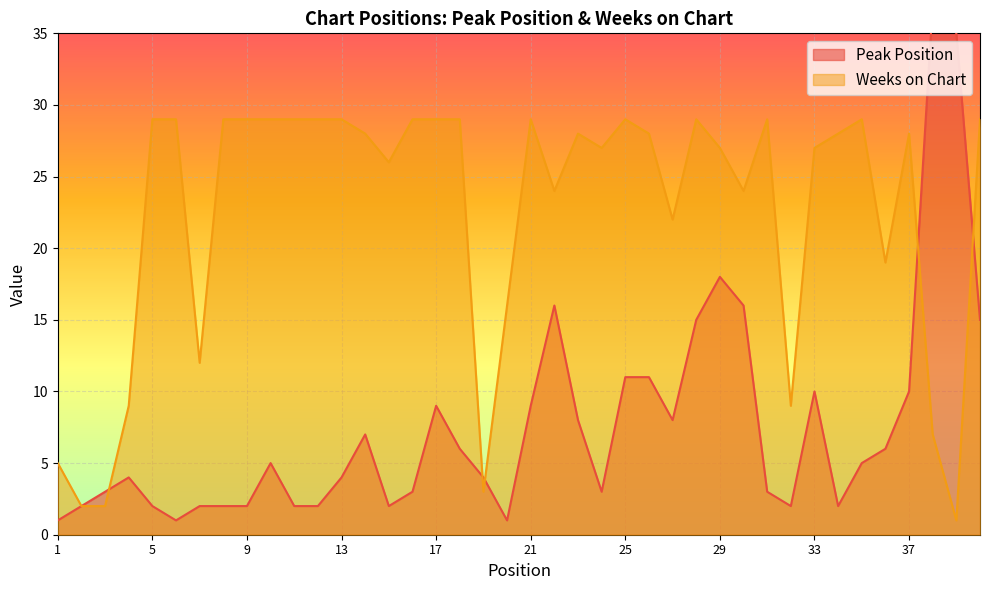

The value of Peak Position at 5 is 2. True or false?

True